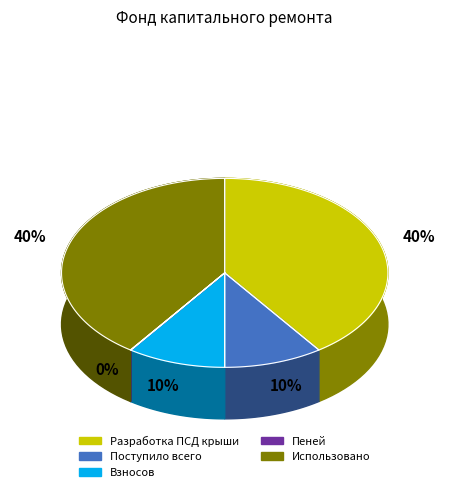

How many segments does this pie chart have?

5